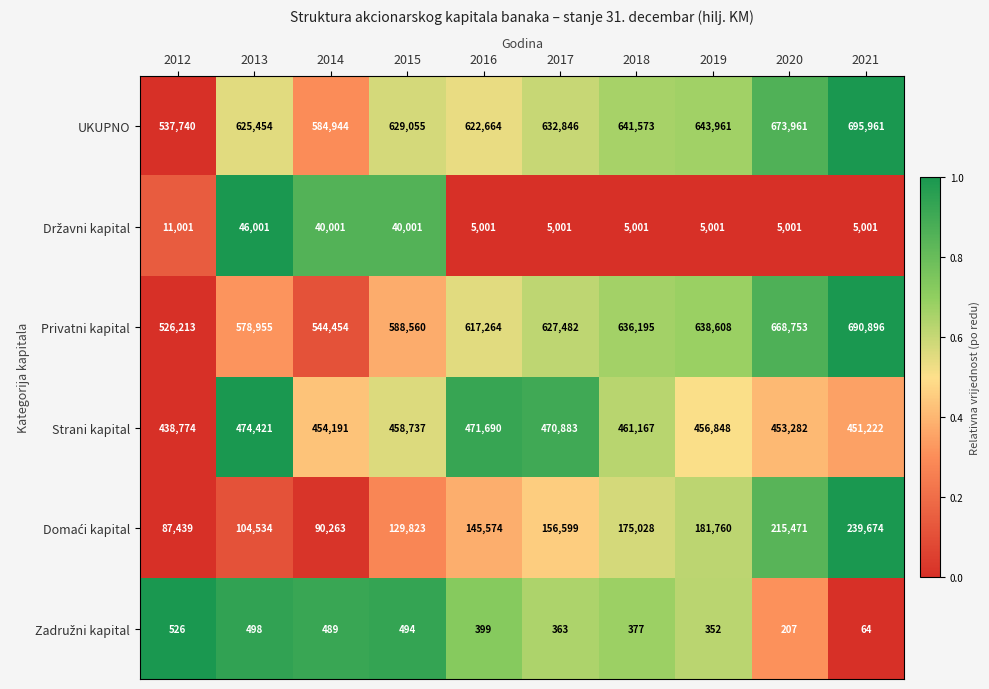

Which series has the largest range (max minus min)?

Privatni kapital